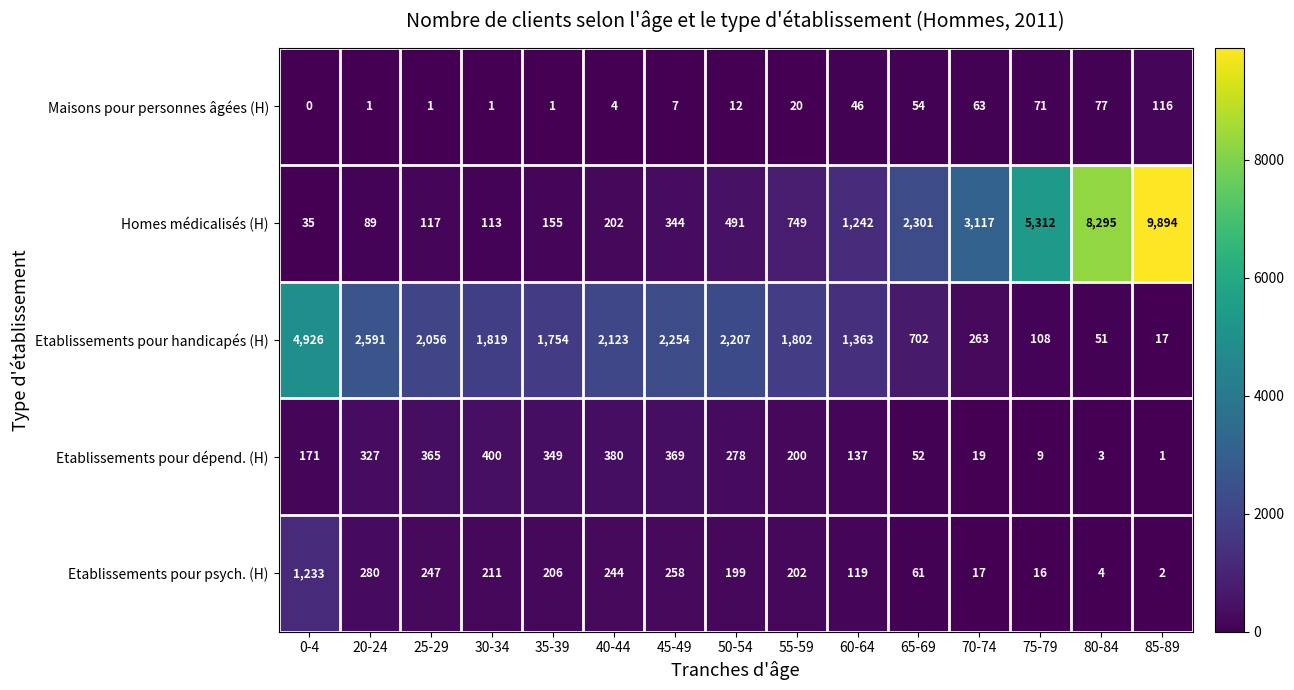

At which category does the chart reach its minimum across all series?

0-4